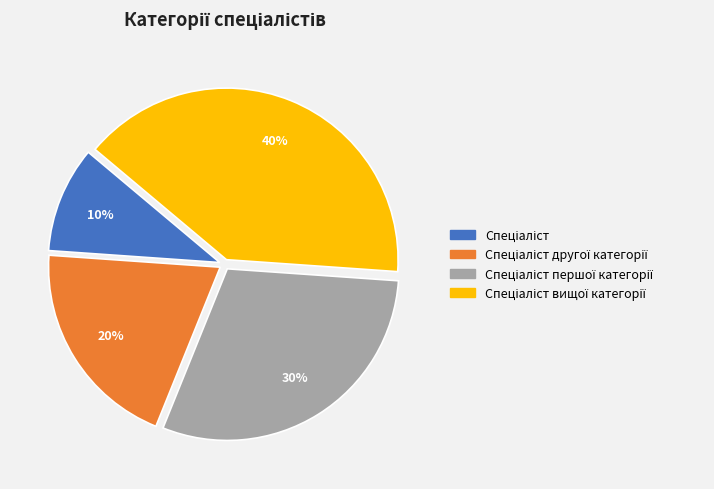

To the nearest percent, what is the difference between the largest and smallest slice percentages?

30%